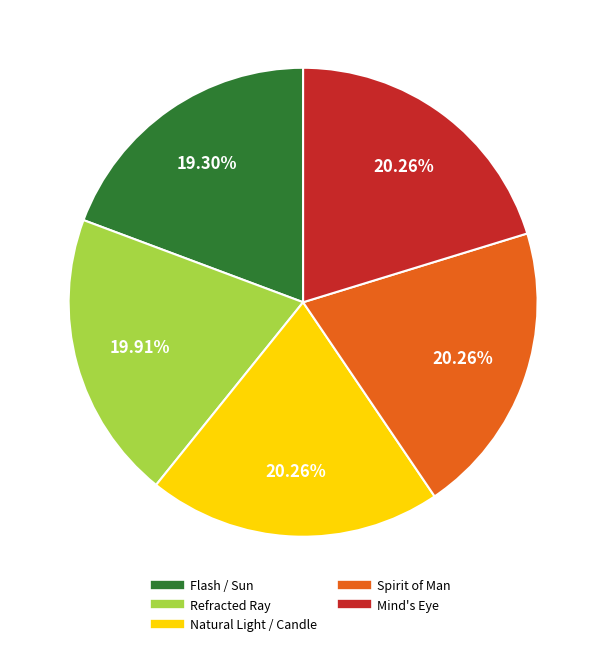

What is the smallest slice in the pie chart?

Flash / Sun